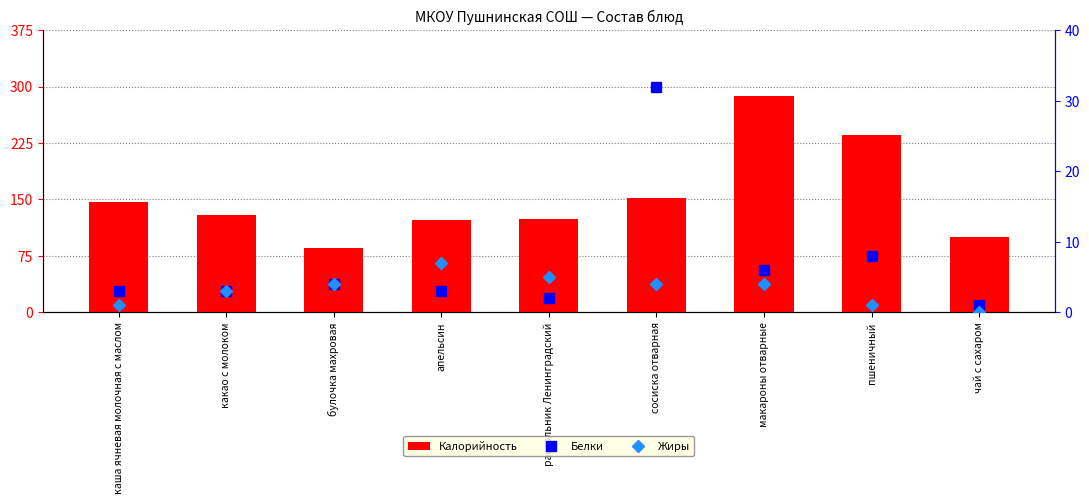

What is the label of the 9th bar from the left?

чай с сахаром